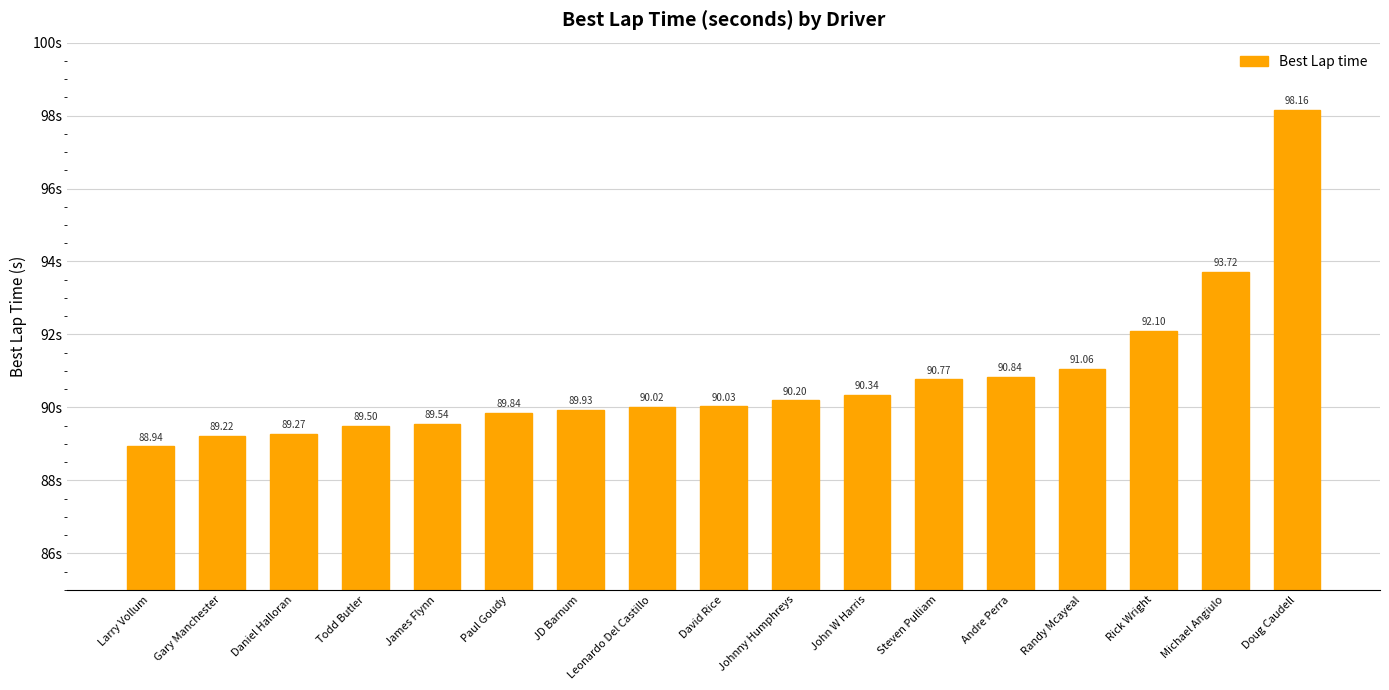

Rank the categories by value from highest to lowest.

Doug Caudell, Michael Angiulo, Rick Wright, Randy Mcayeal, Andre Perra, Steven Pulliam, John W Harris, Johnny Humphreys, David Rice, Leonardo Del Castillo, JD Barnum, Paul Goudy, James Flynn, Todd Butler, Daniel Halloran, Gary Manchester, Larry Vollum